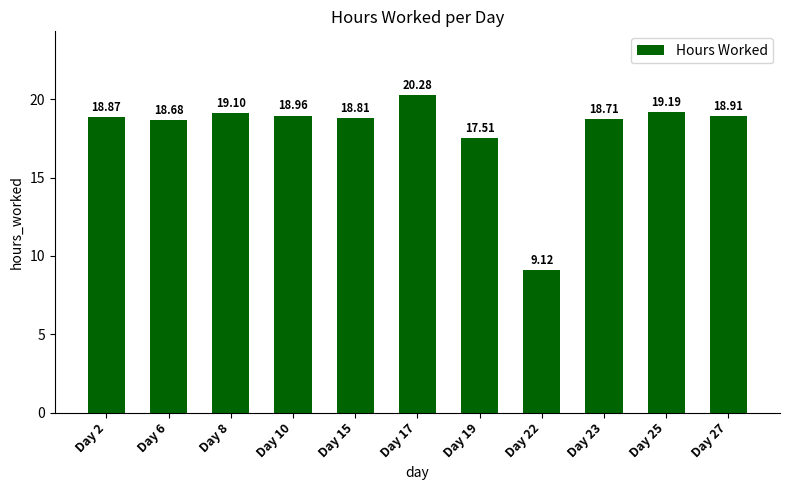

True or false: the data shows 19.2 at Day 25.

True